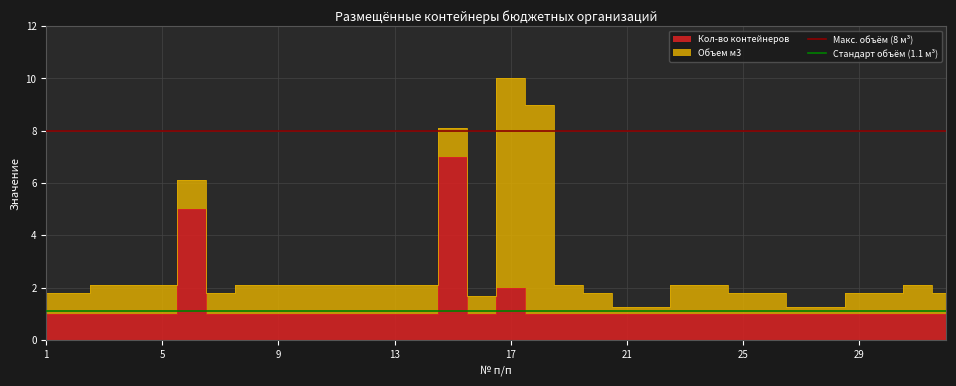

Which series has the largest total across all categories?

Макс. объём (8 м³)